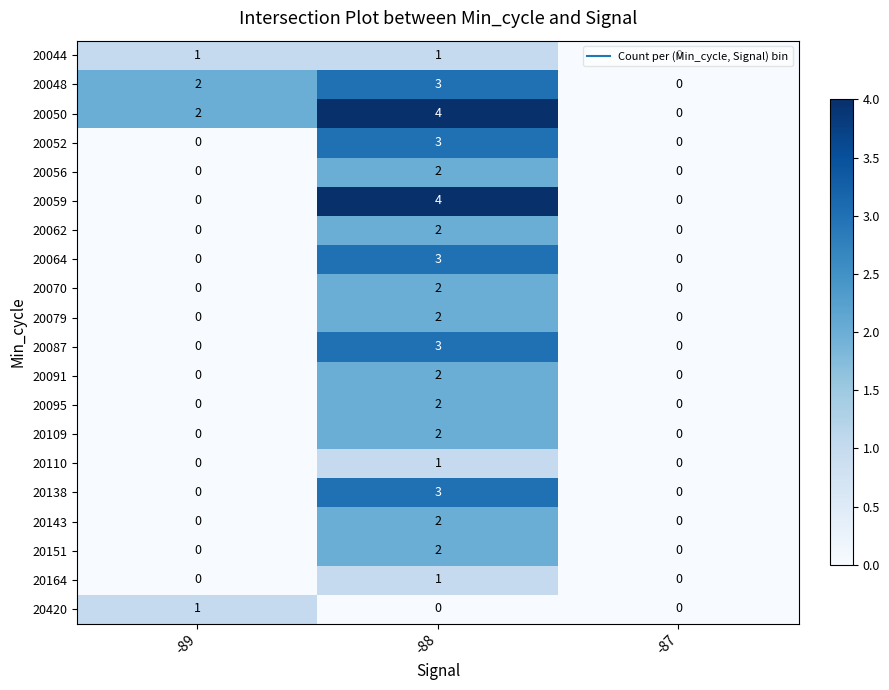

At which category is the sum across all series the highest?

-88